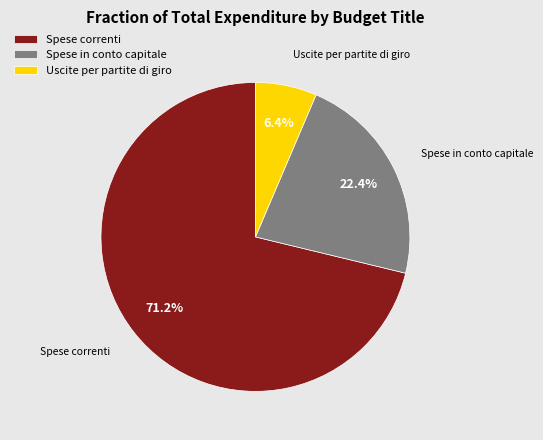

What is the majority slice?

Spese correnti